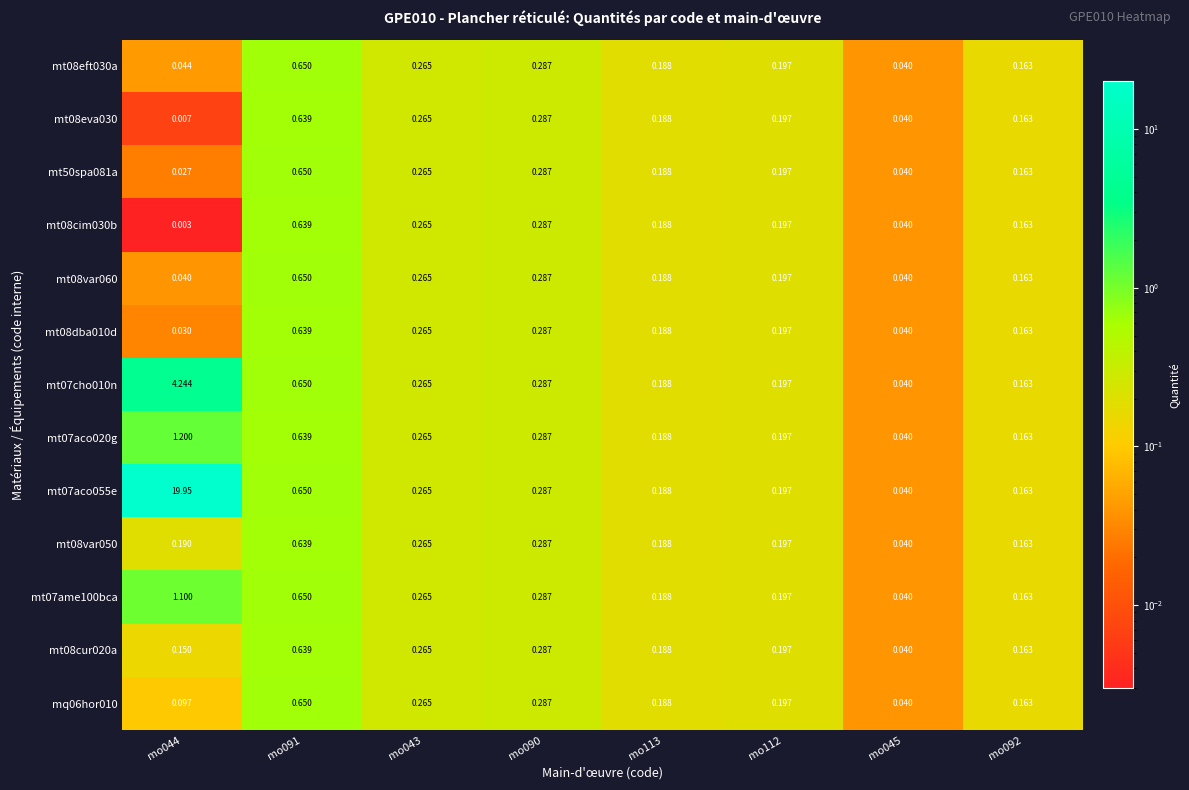

What is the total value across all series at mo113?

2.4